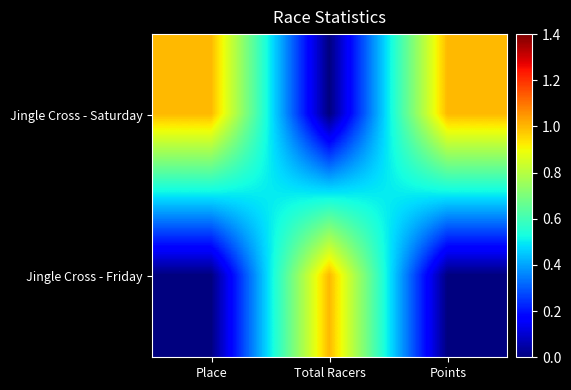

At which category is the sum across all series the highest?

Place